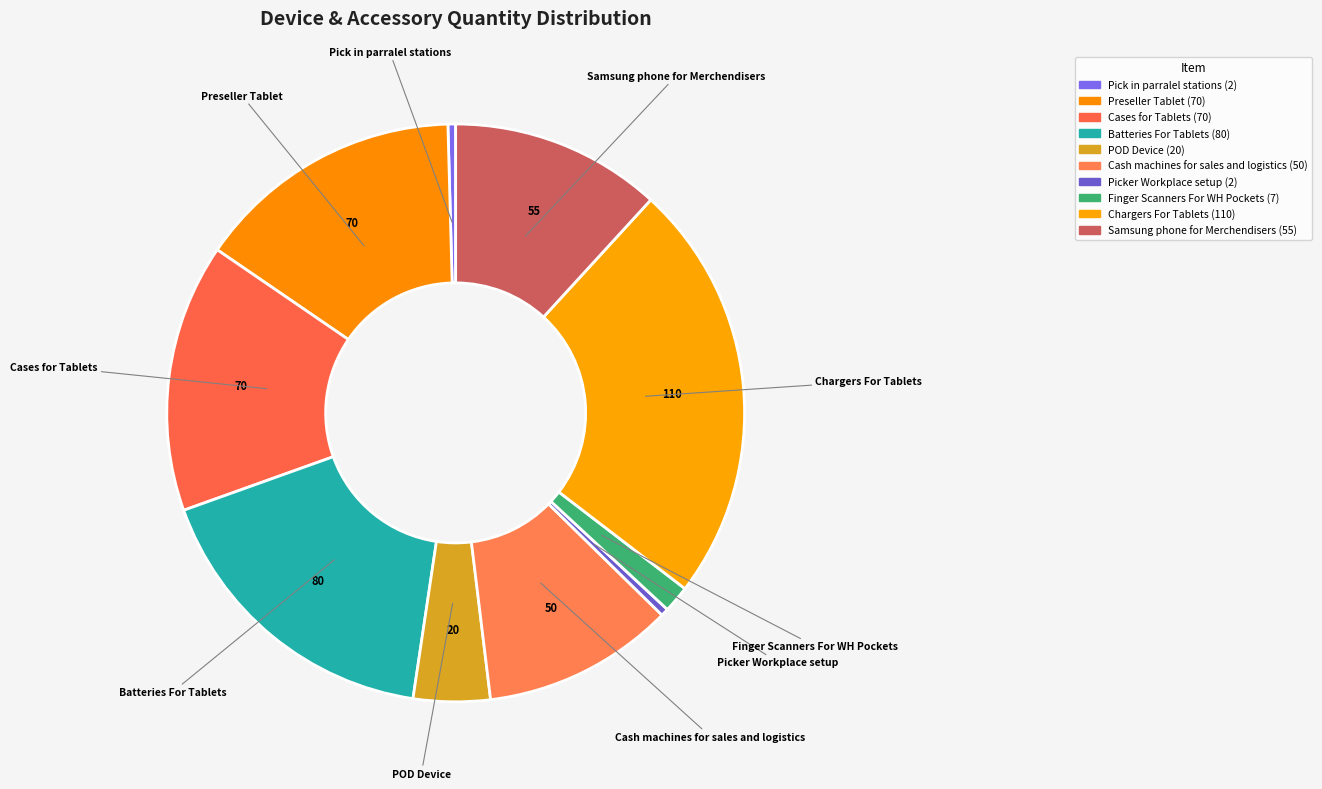

How many segments does this pie chart have?

10